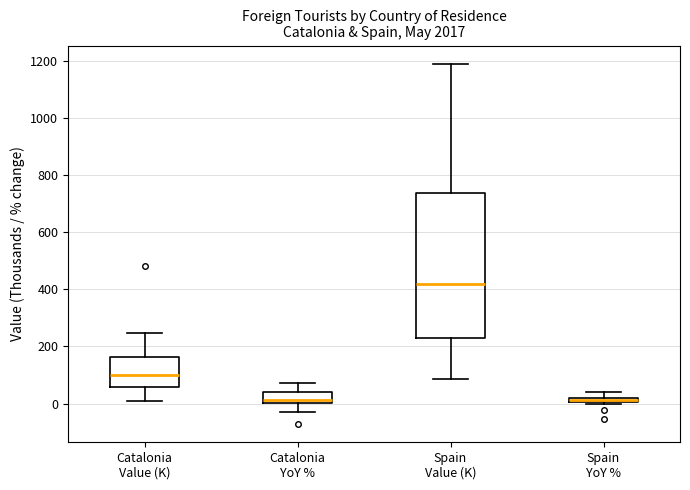

Where does the upper whisker of the box for Spain YoY % end on the y-axis? The values are not printed on the chart, so give them approximately, as read against the axis.

40